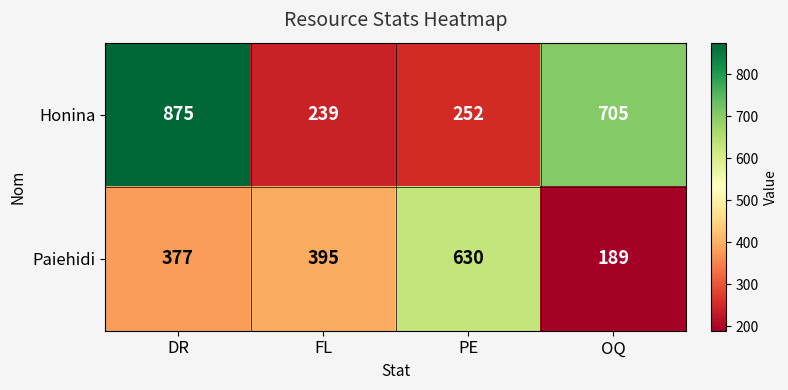

Where is Honina nearest to the value 557?

OQ